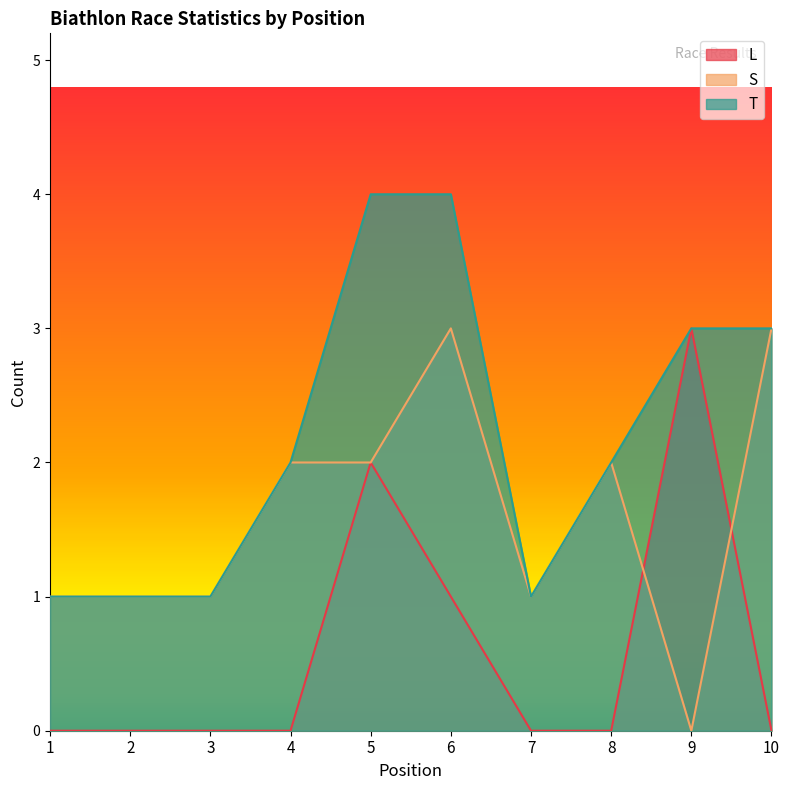

List the series in order of their peak value, highest first.

T, L, S